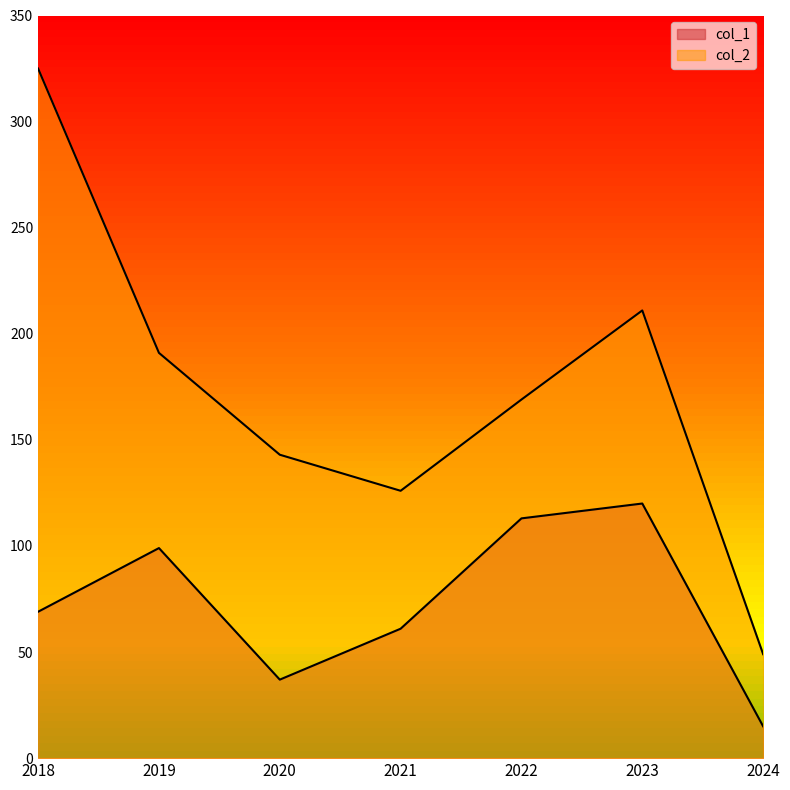

Which series has the largest total across all categories?

col_2